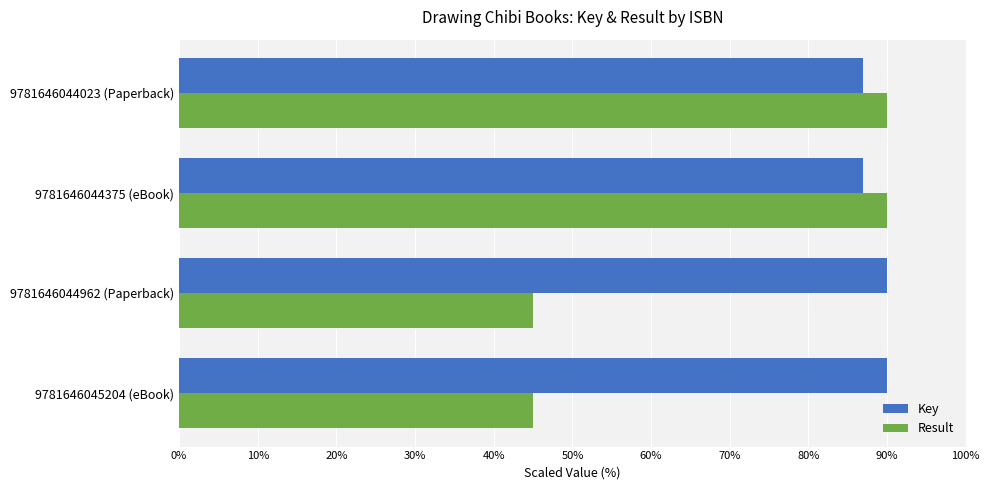

What is the smallest value displayed?

45.0